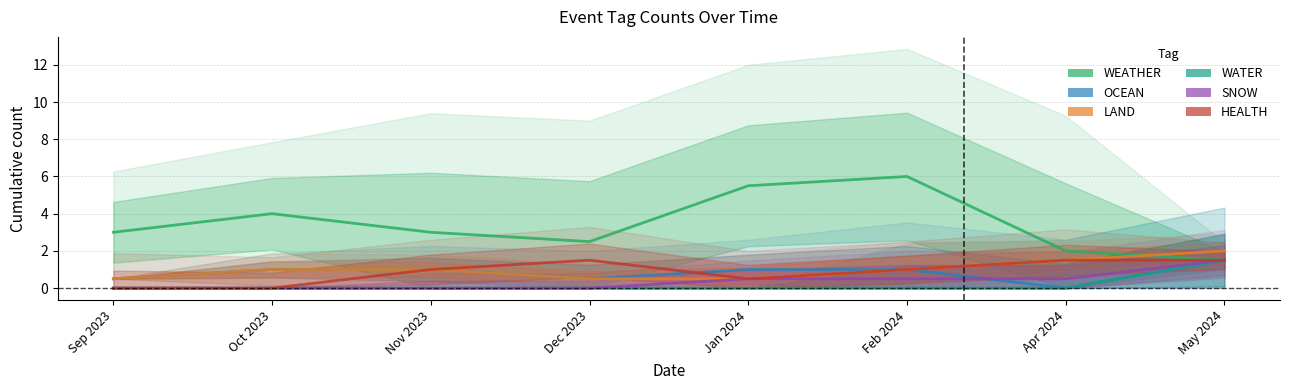

Which series has the largest range (max minus min)?

WEATHER